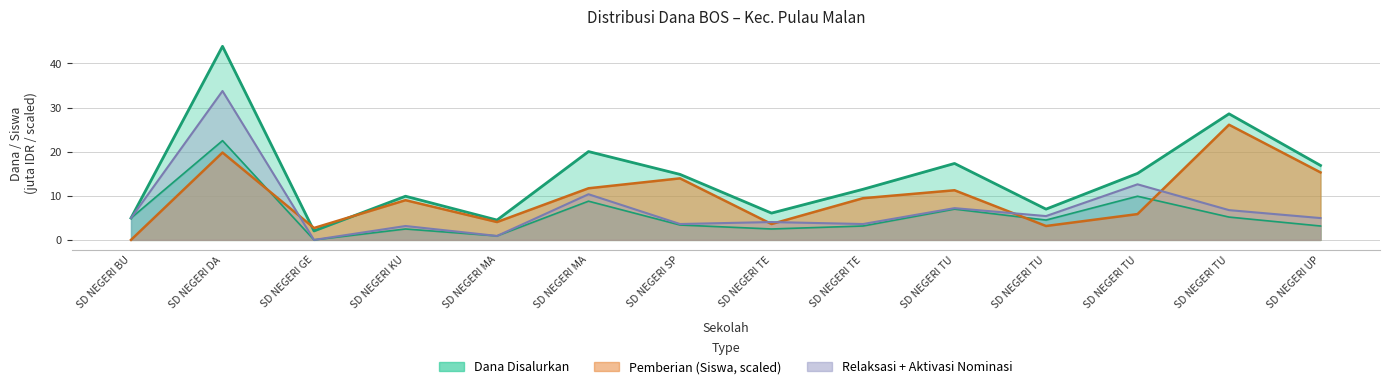

What position from the right is SD NEGERI MANDUING LAMA?

10